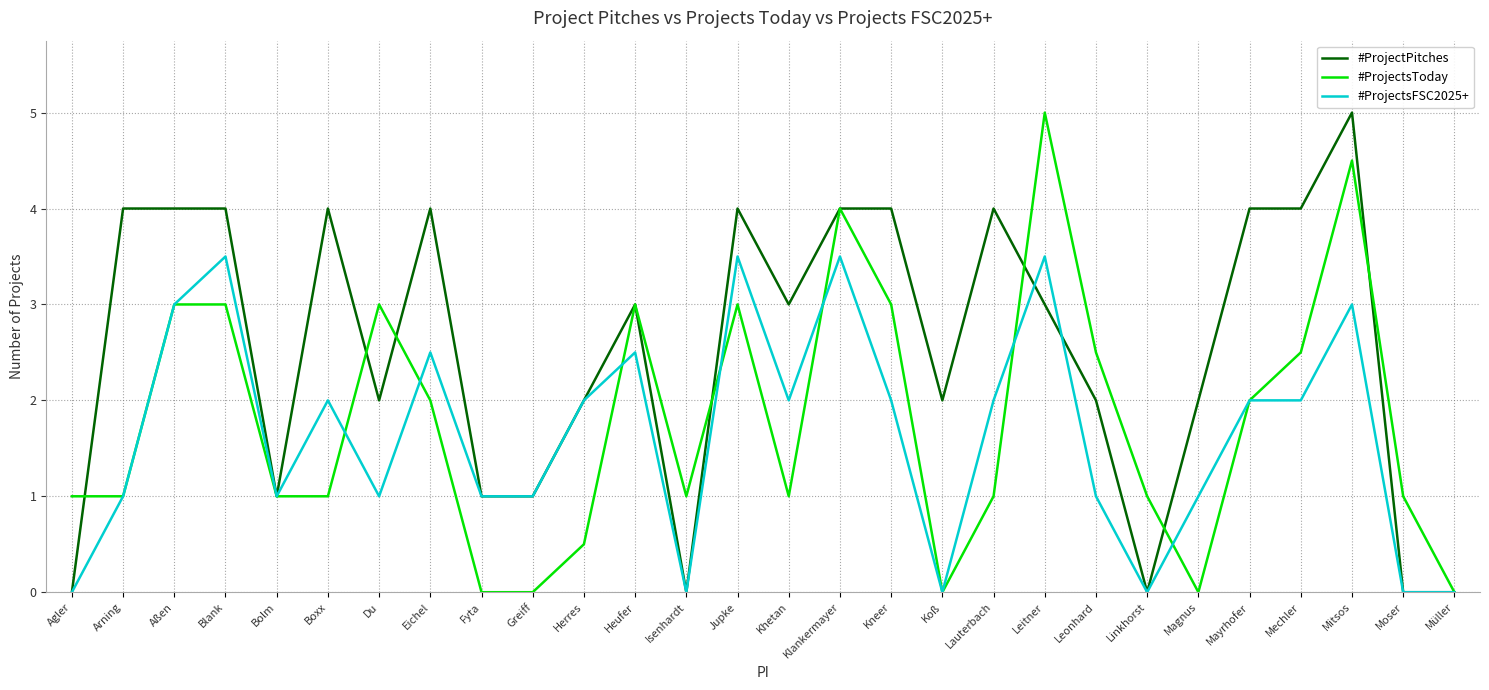

Reading left to right, transcribe all the data shown in this chart.

#ProjectPitches: 0.0	4.0	4.0	4.0	1.0	4.0	2.0	4.0	1.0	1.0	2.0	3.0	0.0	4.0	3.0	4.0	4.0	2.0	4.0	3.0	2.0	0.0	2.0	4.0	4.0	5.0	0.0	0.0
#ProjectsToday: 1.0	1.0	3.0	3.0	1.0	1.0	3.0	2.0	0.0	0.0	0.5	3.0	1.0	3.0	1.0	4.0	3.0	0.0	1.0	5.0	2.5	1.0	0.0	2.0	2.5	4.5	1.0	0.0
#ProjectsFSC2025+: 0.0	1.0	3.0	3.5	1.0	2.0	1.0	2.5	1.0	1.0	2.0	2.5	0.0	3.5	2.0	3.5	2.0	0.0	2.0	3.5	1.0	0.0	1.0	2.0	2.0	3.0	0.0	0.0